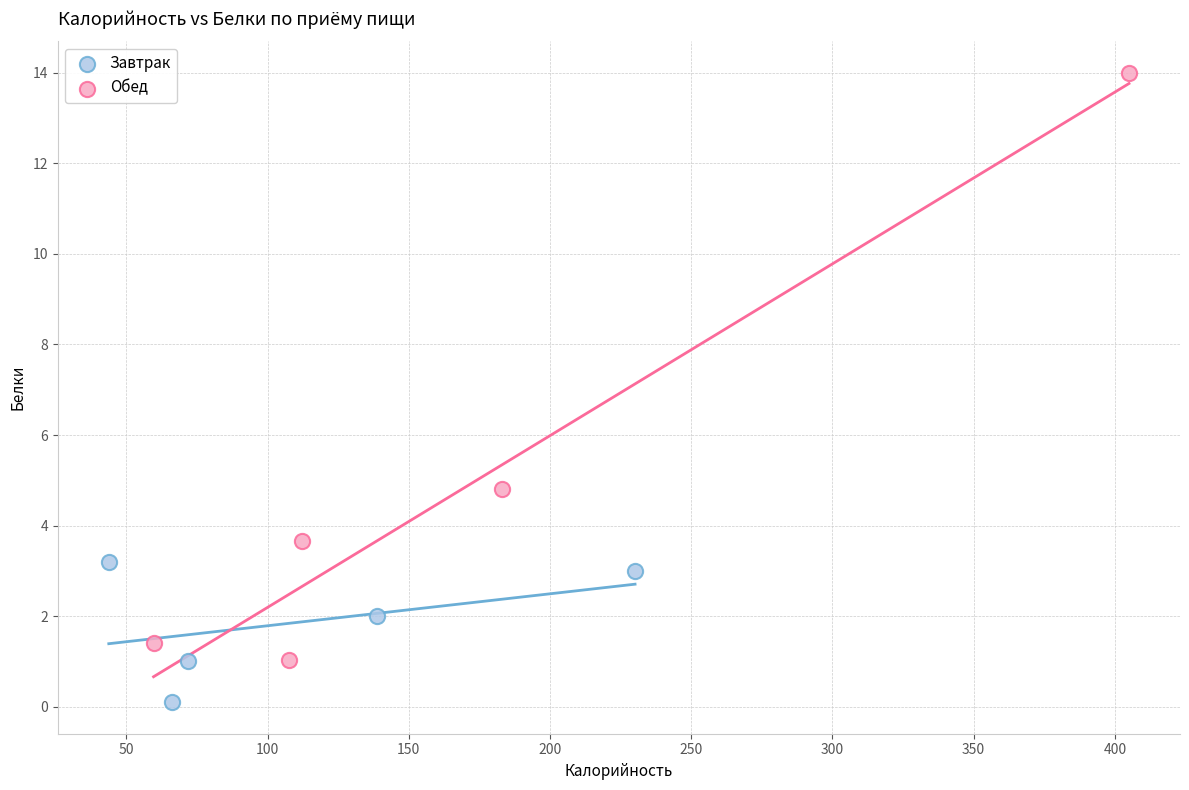

Which series has the largest Y range (max minus min)?

Обед